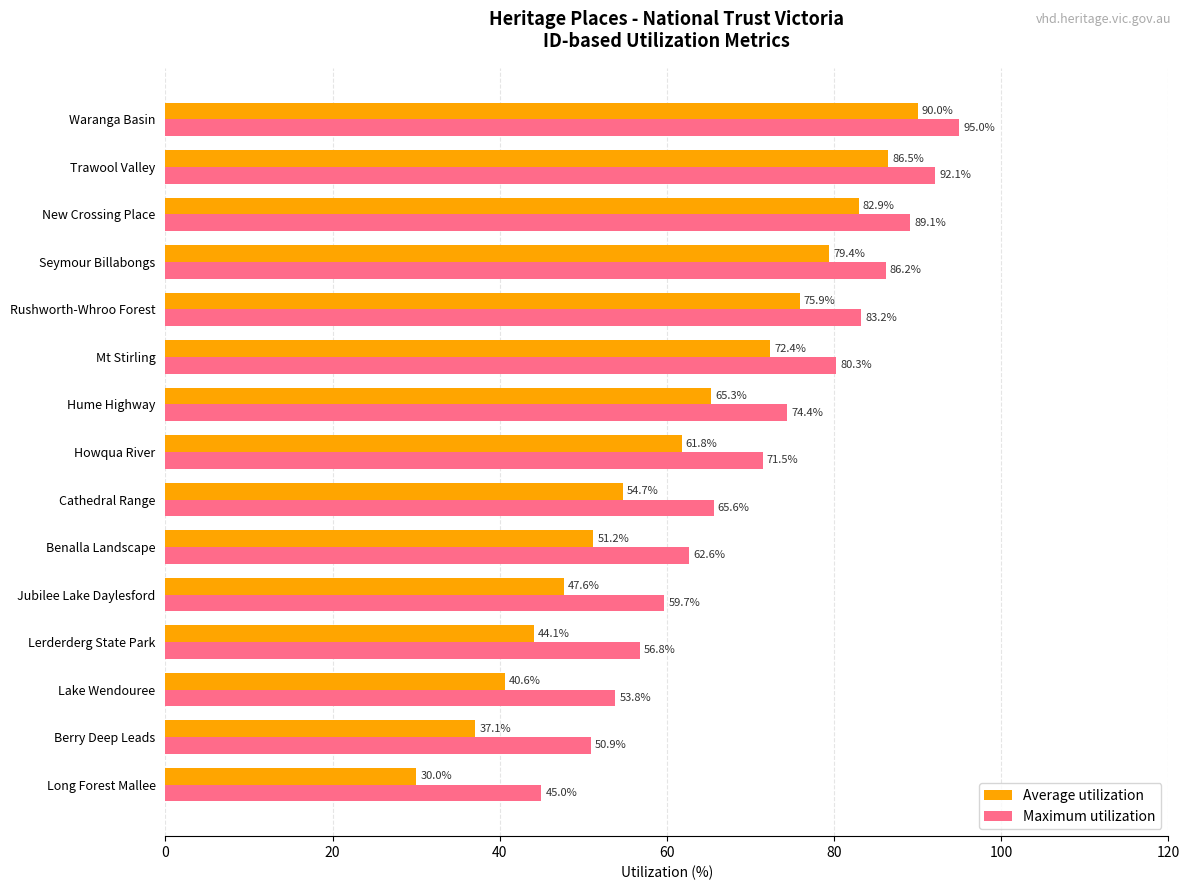

At which label is Maximum utilization closest to 70?

Howqua River